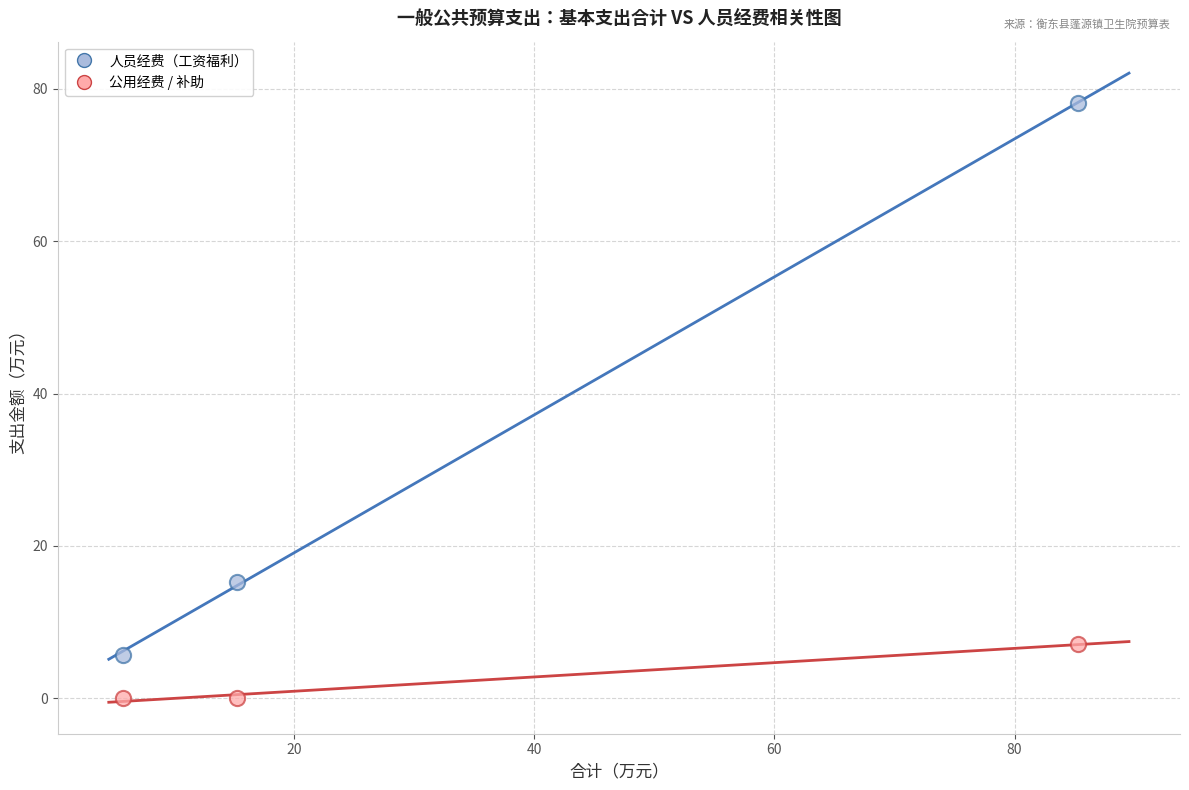

What are all the series names shown in the legend?

人员经费（工资福利）, 公用经费 / 补助